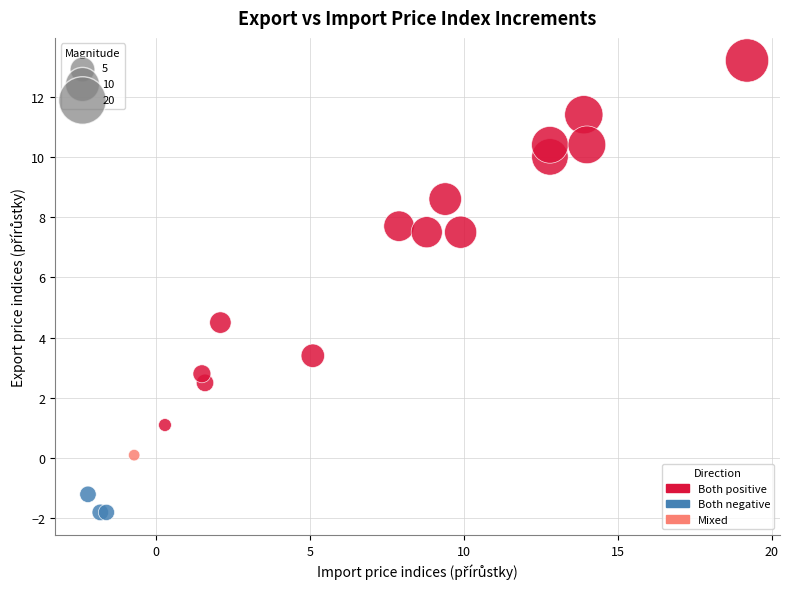

What Y value in the scatter plot is closest to 5?

4.5